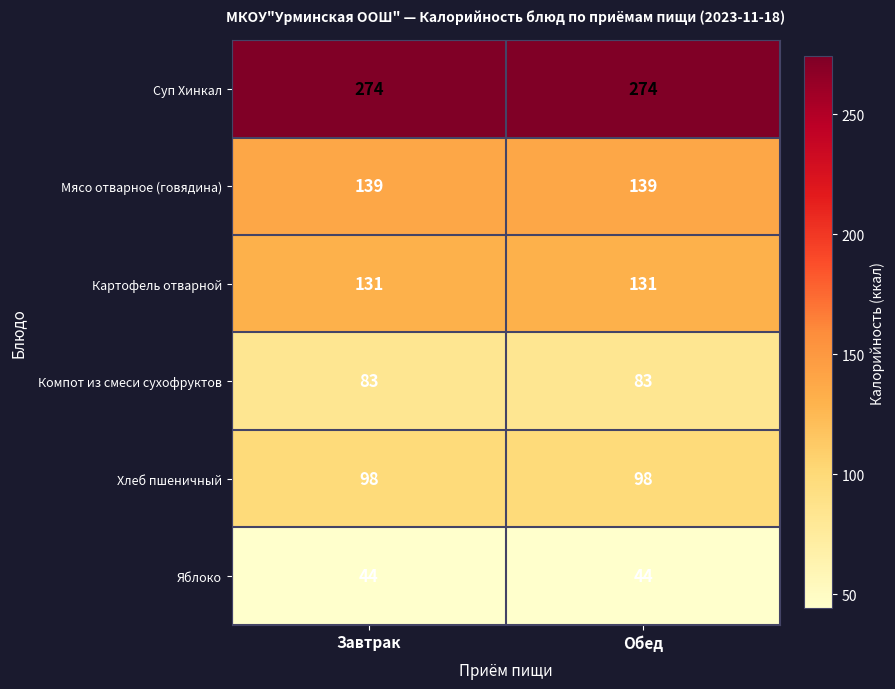

What value does the Картофель отварной series have at Завтрак?

131